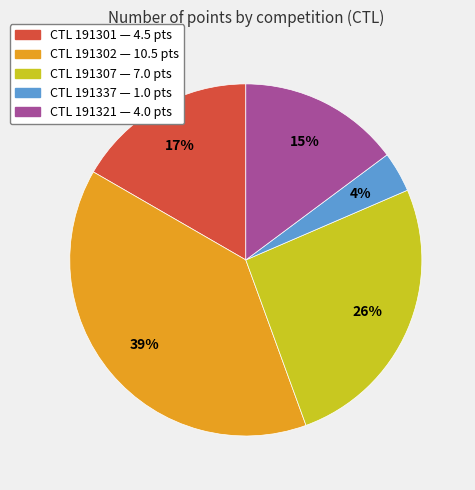

Is the sum of CTL 191307 — 7.0 pts and CTL 191321 — 4.0 pts greater than half?

No